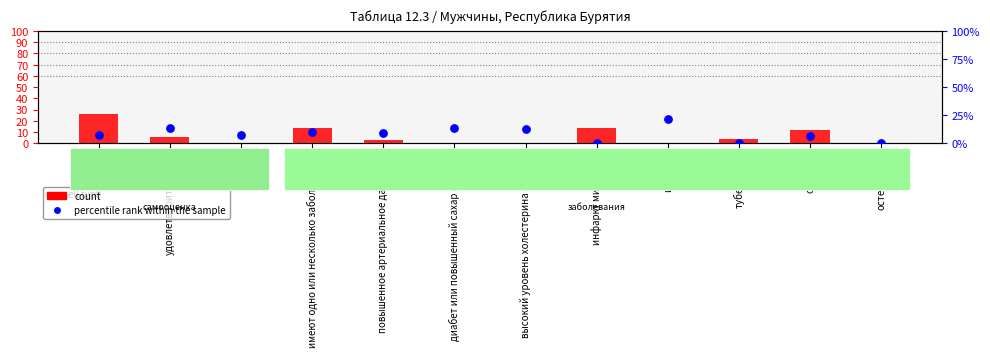

Is the value of count at инсульт greater than the value of percentile rank within the sample at высокий уровень холестерина в крови?

No